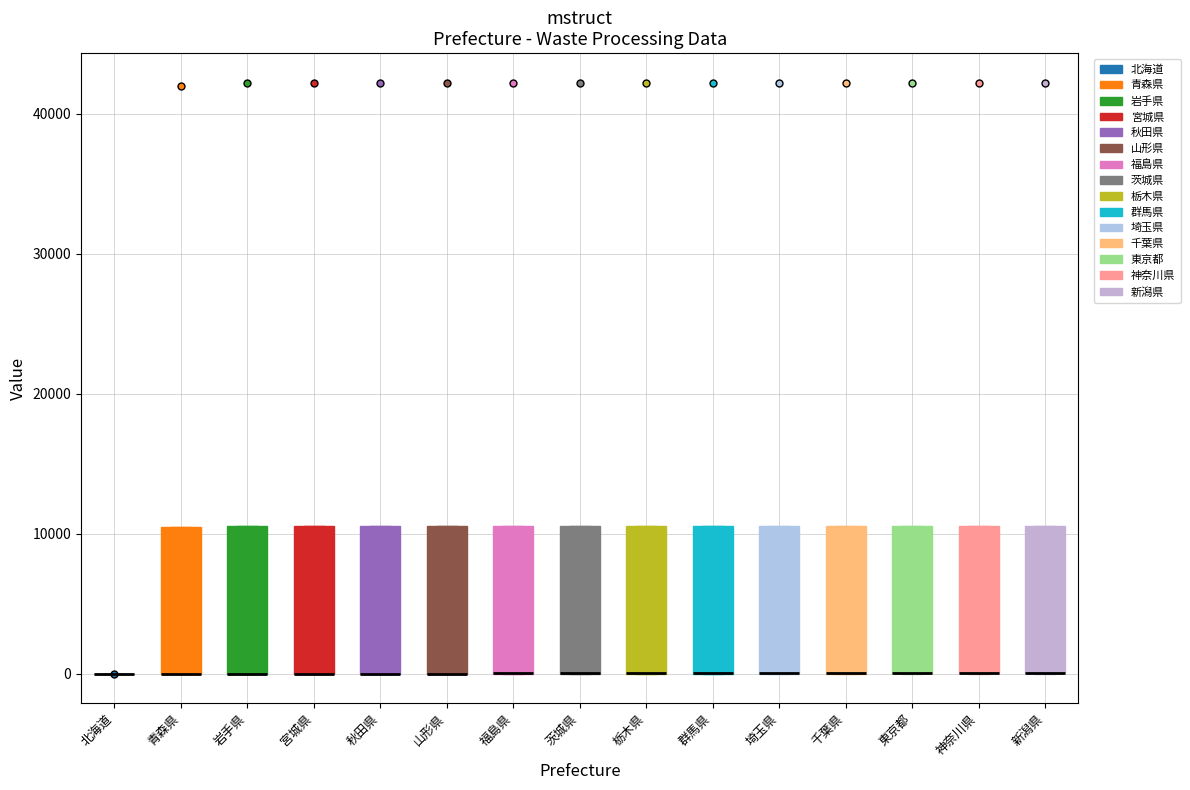

Reading left to right, read every box against the y-axis: the position of its median line, the range the box covers, and the ends of its whiskers. The values are not printed on the chart, so give them approximately, as read against the axis.

北海道: box collapsed to a line at 0, whiskers 0 to 0
青森県: median 0 (drawn on the box's lower edge), box 0 to 11000, whiskers 0 to 11000
岩手県: median 0 (drawn on the box's lower edge), box 0 to 11000, whiskers 0 to 11000
宮城県: median 0 (drawn on the box's lower edge), box 0 to 11000, whiskers 0 to 11000
秋田県: median 0 (drawn on the box's lower edge), box 0 to 11000, whiskers 0 to 11000
山形県: median 0 (drawn on the box's lower edge), box 0 to 11000, whiskers 0 to 11000
福島県: median 0 (drawn on the box's lower edge), box 0 to 11000, whiskers 0 to 11000
茨城県: median 0 (drawn on the box's lower edge), box 0 to 11000, whiskers 0 to 11000
栃木県: median 0 (drawn on the box's lower edge), box 0 to 11000, whiskers 0 to 11000
群馬県: median 0 (drawn on the box's lower edge), box 0 to 11000, whiskers 0 to 11000
埼玉県: median 0 (drawn on the box's lower edge), box 0 to 11000, whiskers 0 to 11000
千葉県: median 0 (drawn on the box's lower edge), box 0 to 11000, whiskers 0 to 11000
東京都: median 0 (drawn on the box's lower edge), box 0 to 11000, whiskers 0 to 11000
神奈川県: median 0 (drawn on the box's lower edge), box 0 to 11000, whiskers 0 to 11000
新潟県: median 0 (drawn on the box's lower edge), box 0 to 11000, whiskers 0 to 11000